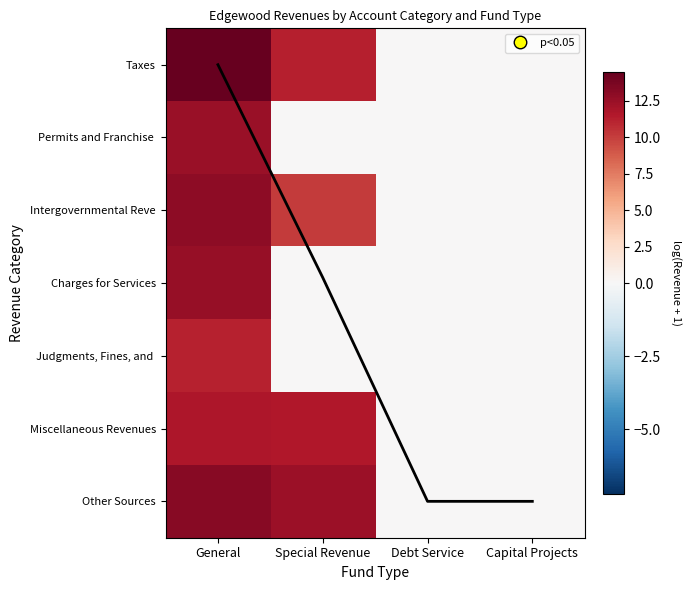

The value of Charges for Services at Special Revenue is 0.0. True or false?

True